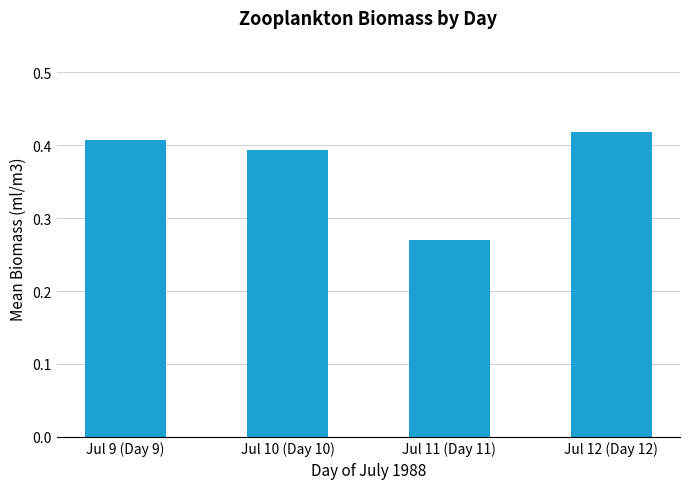

The value at Jul 12 (Day 12) is 0.7. True or false?

False